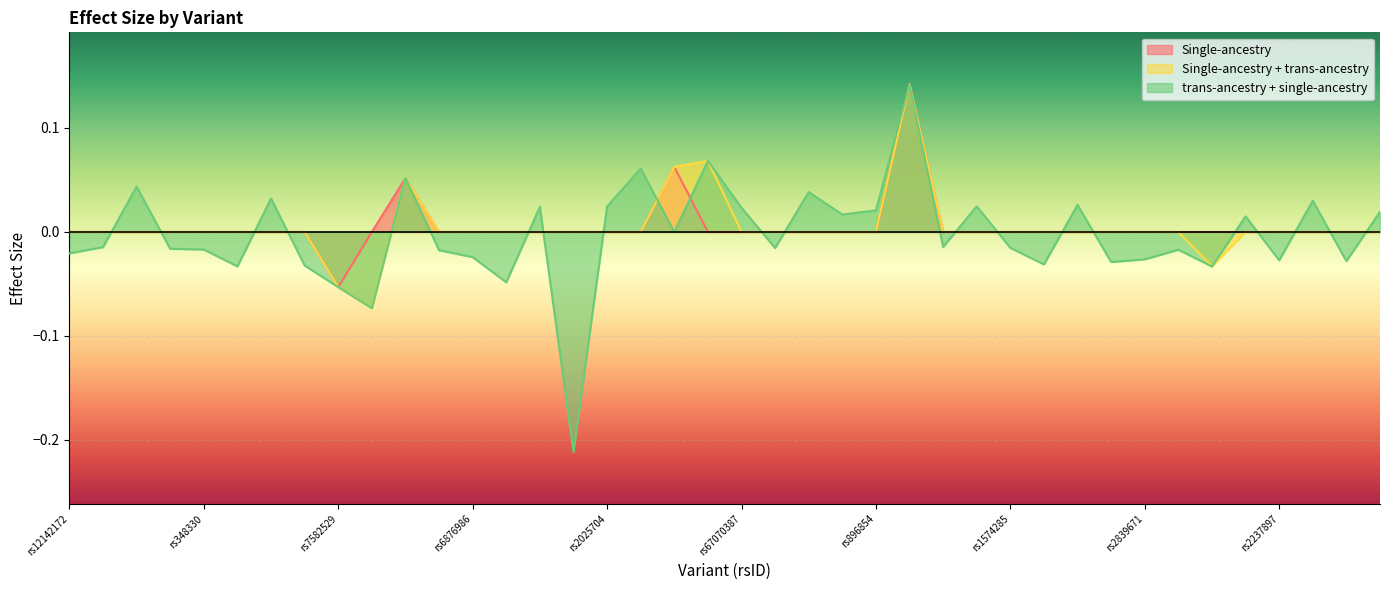

What are all the series names shown in the legend?

Single-ancestry, Single-ancestry + trans-ancestry, trans-ancestry + single-ancestry